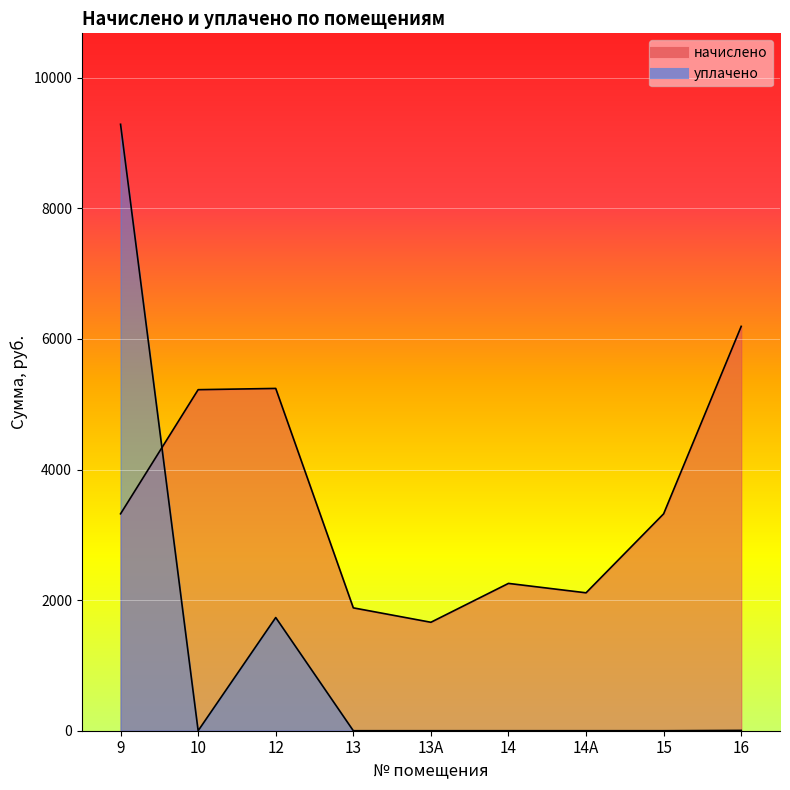

Which series has the largest total across all categories?

начислено